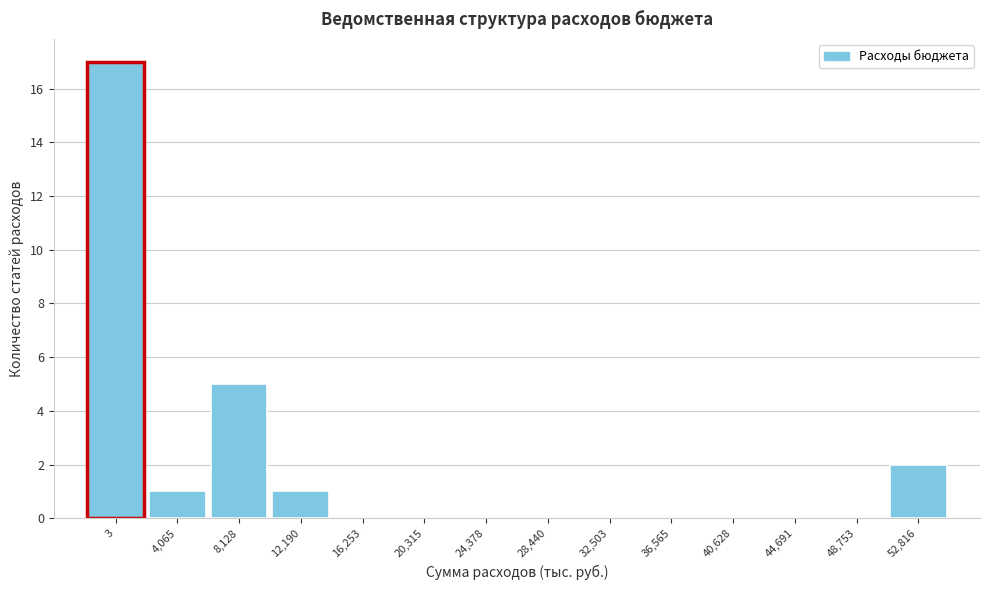

Reading right to left, what are all the values shown in this chart?

52,816=2	48,753=0	44,691=0	40,628=0	36,565=0	32,503=0	28,440=0	24,378=0	20,315=0	16,253=0	12,190=1	8,128=5	4,065=1	3=17